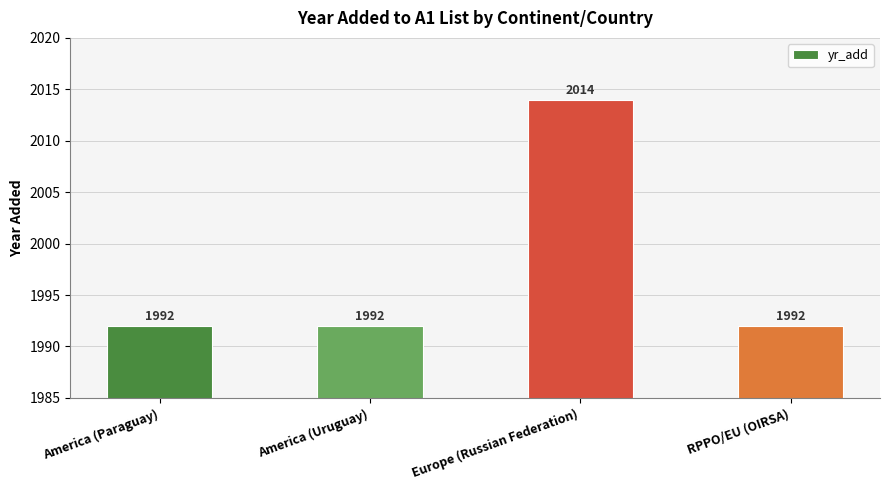

Between Europe (Russian Federation) and America (Paraguay), which is larger?

Europe (Russian Federation)